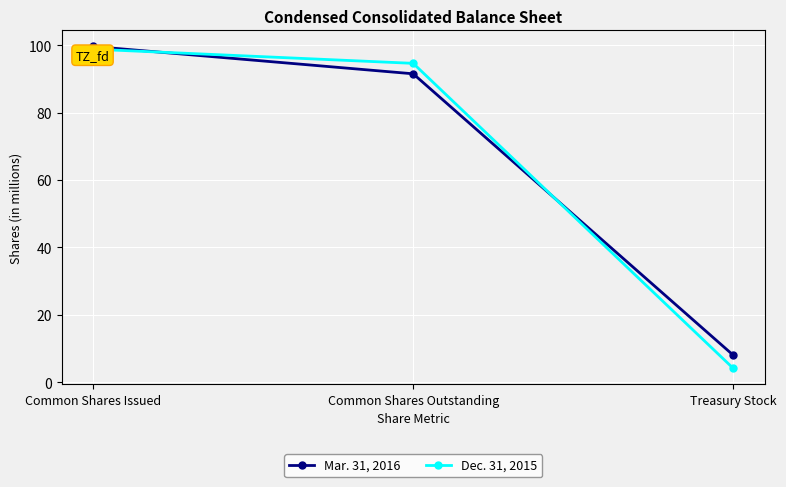

What is the label of the 2nd point from the left?

Common Shares Outstanding